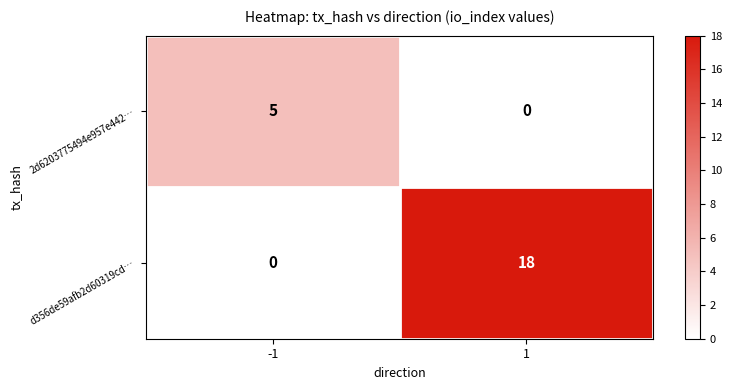

How many values in the d356de59afb2d60319cd… series are below 18?

1